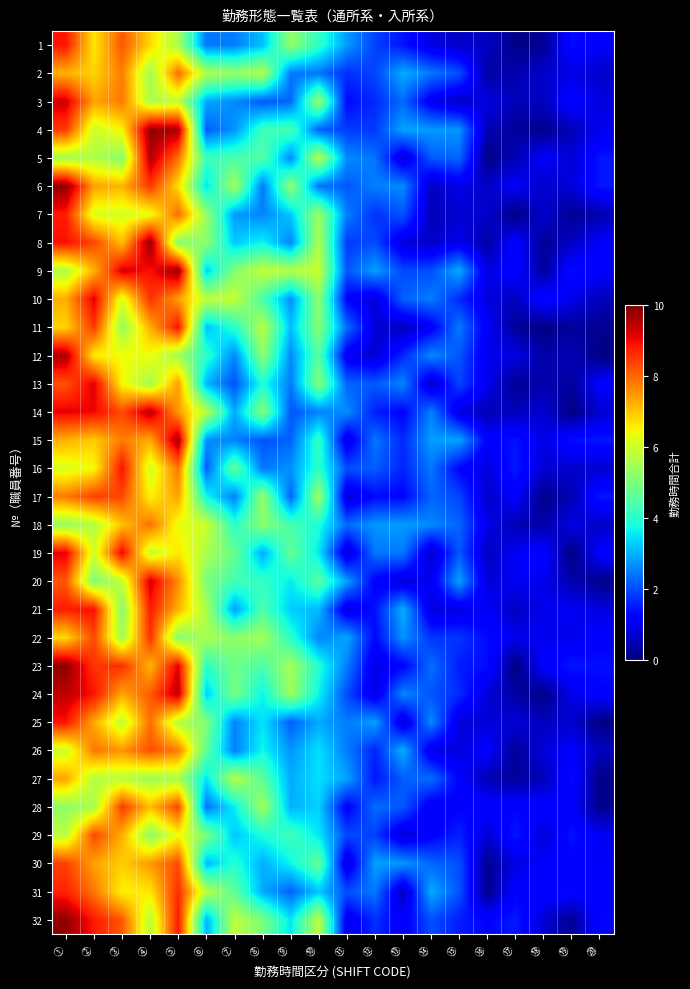

Which series changed the most between ⑤ and ⑧?

15